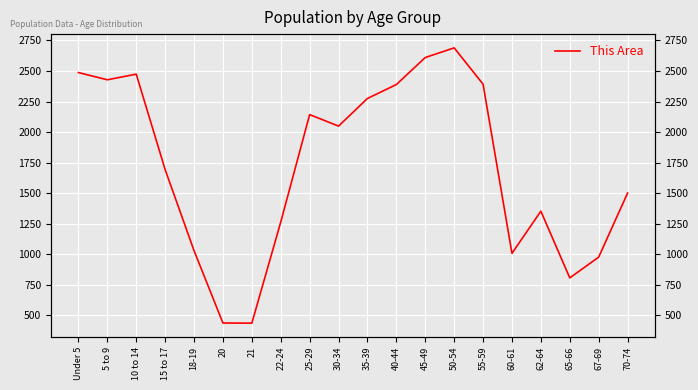

What is the difference between the second highest and second lowest values?

2172